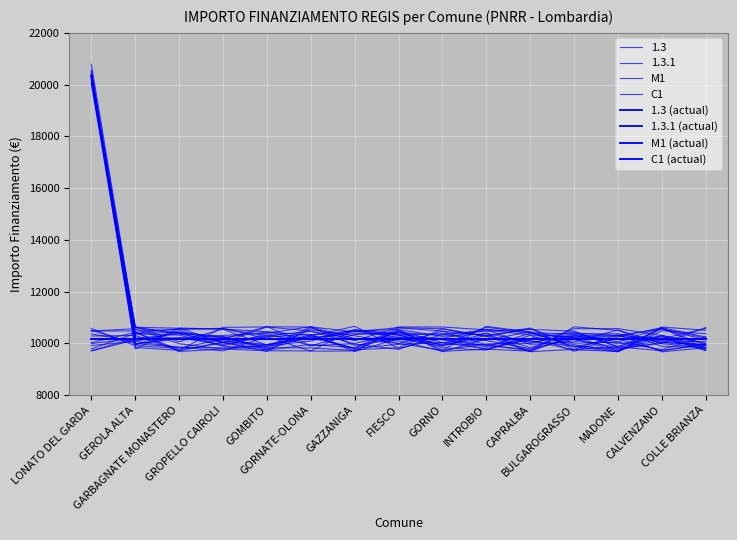

What is the label of the 2nd point from the left?

GEROLA ALTA